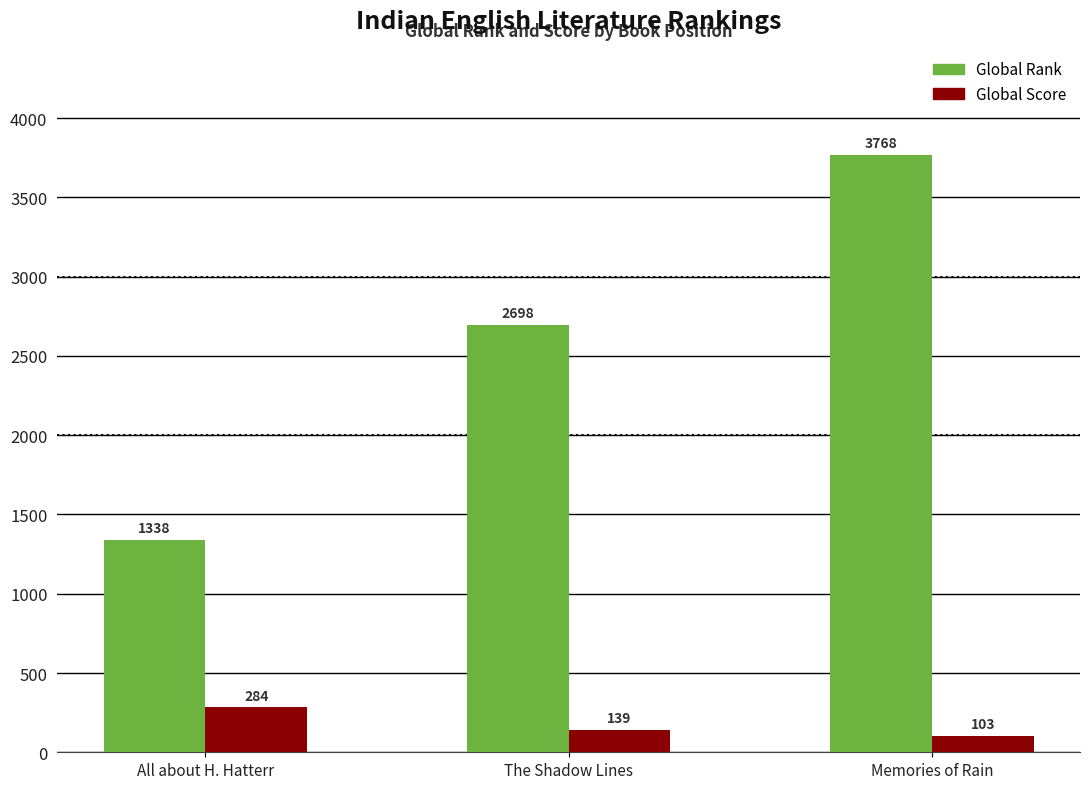

Which series has the largest total across all categories?

Global Rank